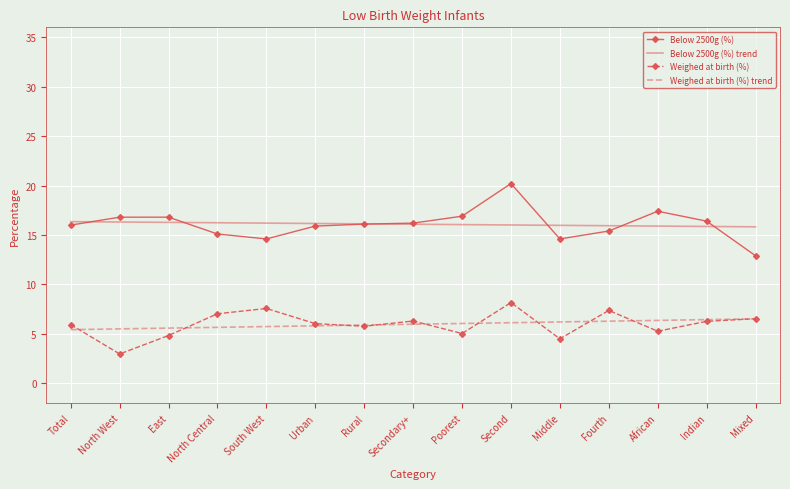

List the series in order of their peak value, highest first.

Below 2500g (%), Below 2500g (%) trend, Weighed at birth (%), Weighed at birth (%) trend